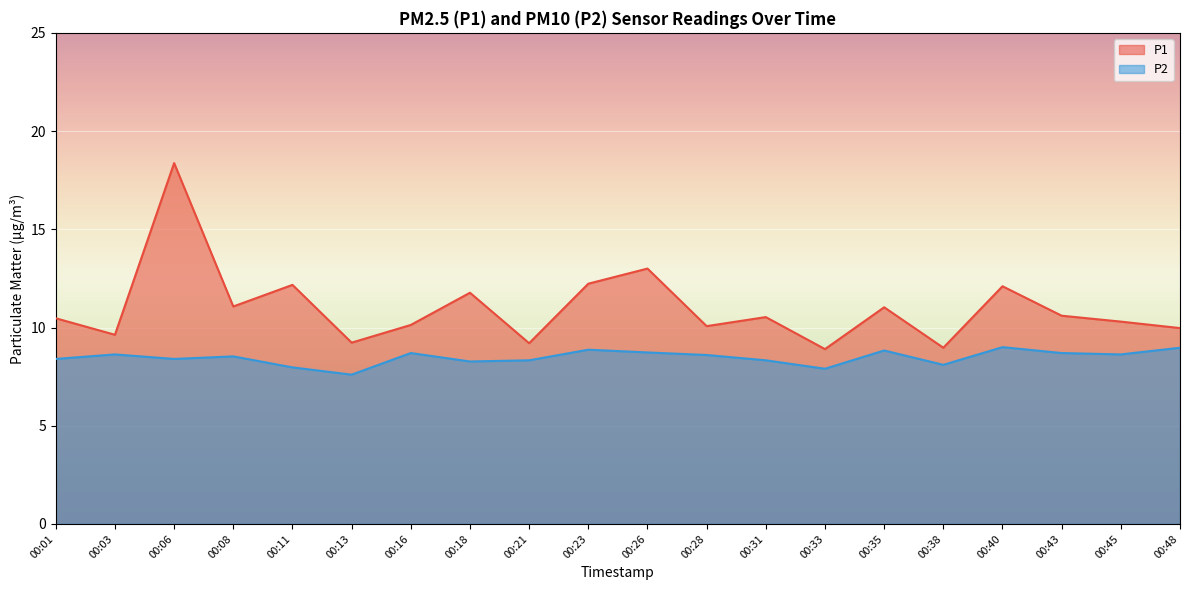

Is it true that P1 equals 13.0 at 00:13?

False